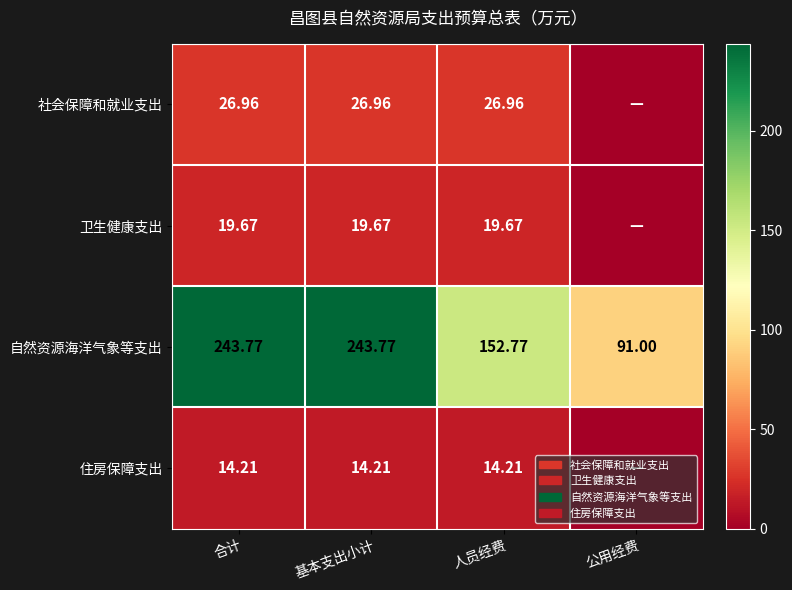

How many data points in 自然资源海洋气象等支出 are above 243?

2